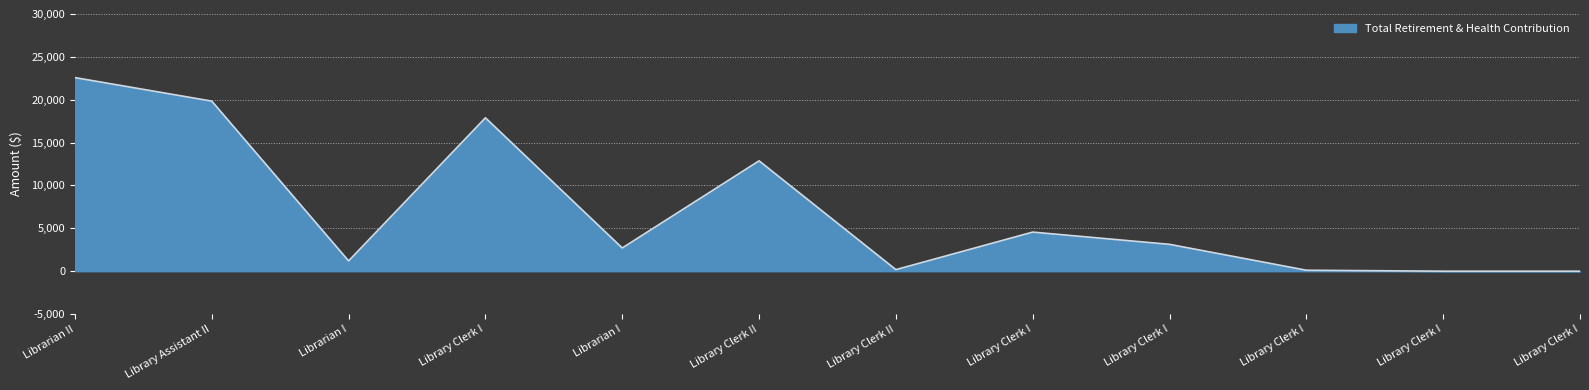

What is the label of the 3rd point from the right?

Library Clerk I